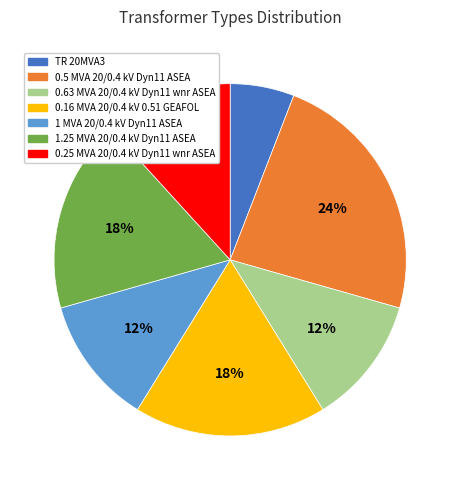

Is there a majority slice in this chart?

No